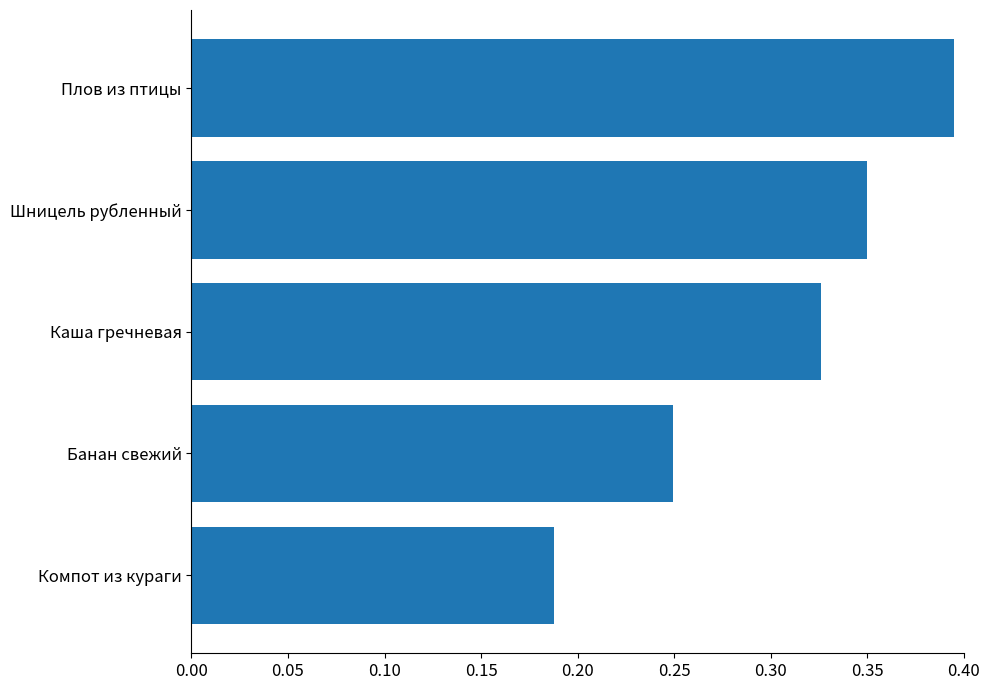

At which label is the value closest to 0?

Компот из кураги